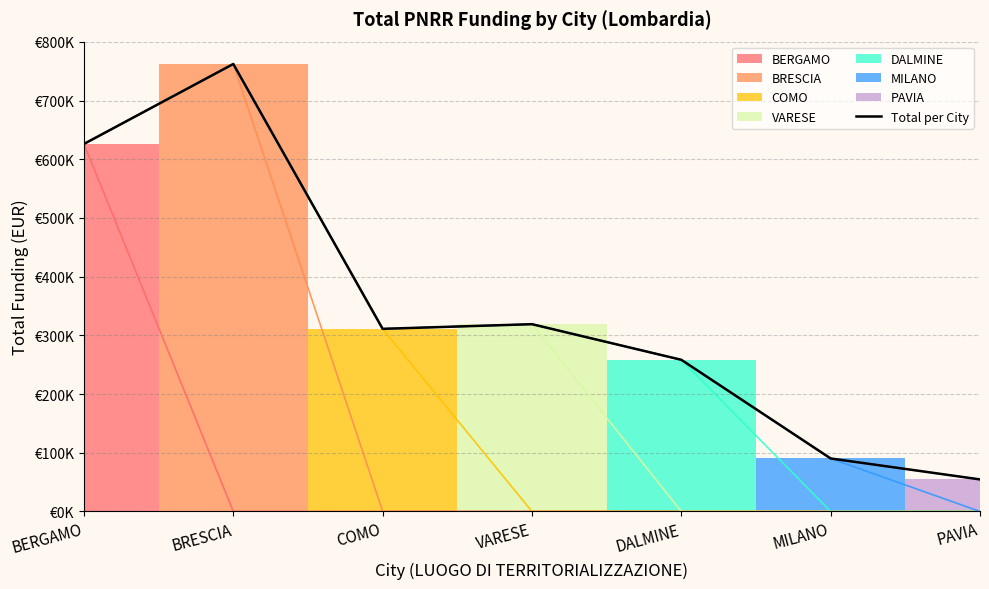

Is it true that the value at COMO is 311129.0?

True